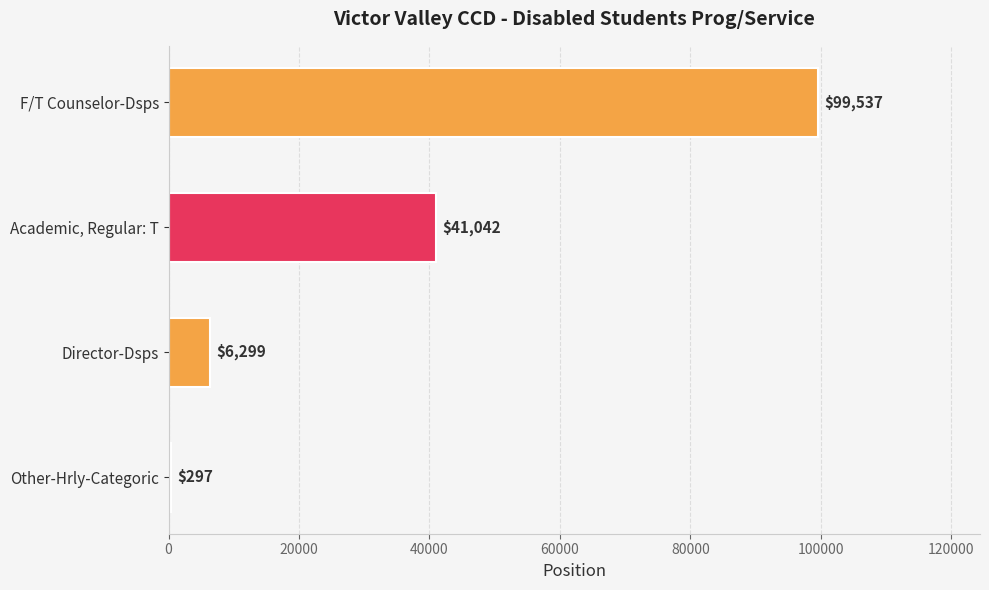

What is the sum of all values?

147175